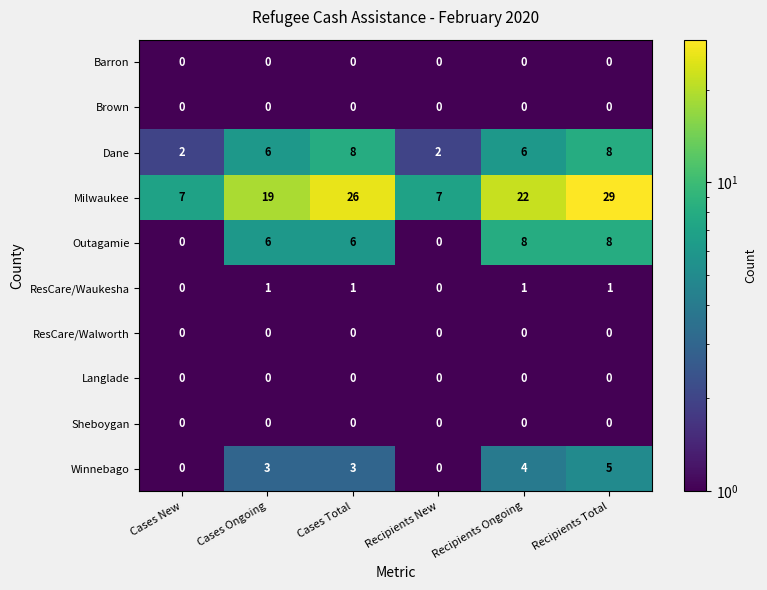

True or false: Outagamie has a value of 8 at Recipients Ongoing.

True